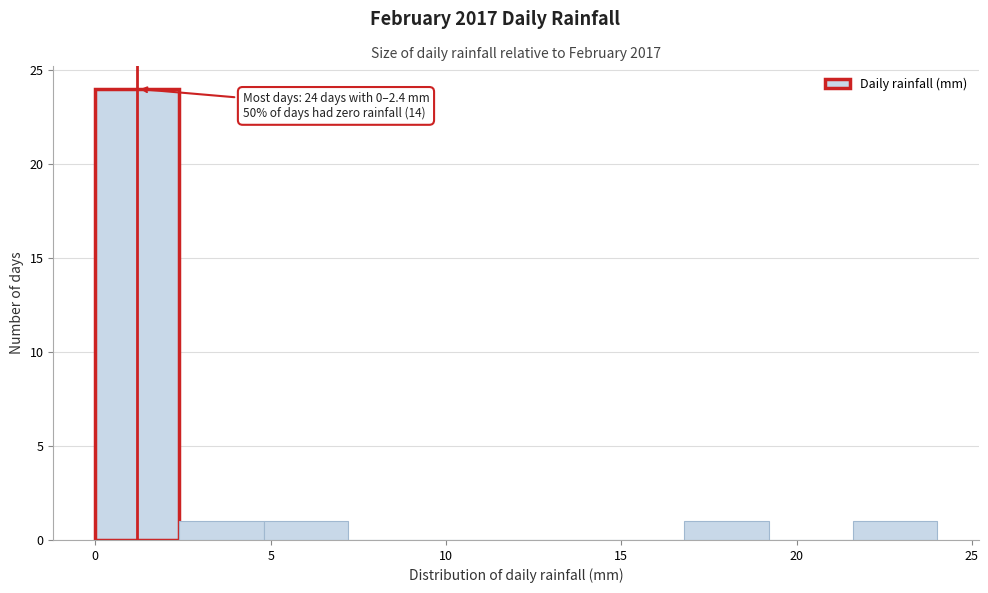

Over which range of the x-axis is the bar tallest?

0.0 to 2.4